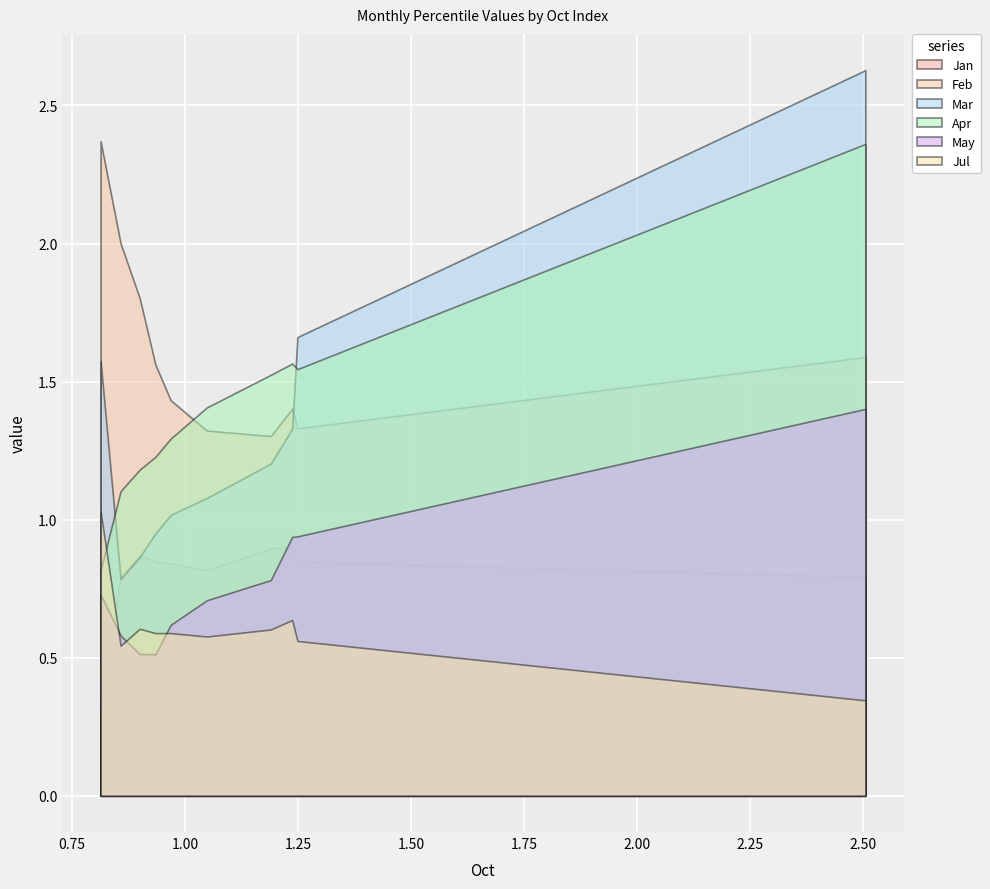

Reading left to right, transcribe all the data shown in this chart.

Jan: pct05=0.3	pct15=0.8	pct25=0.9	pct35=0.8	pct45=0.8	pct55=0.8	pct65=0.9	pct75=0.9	pct85=0.8	pct95=0.8
Feb: pct05=2.4	pct15=2.0	pct25=1.8	pct35=1.6	pct45=1.4	pct55=1.3	pct65=1.3	pct75=1.4	pct85=1.3	pct95=1.6
Mar: pct05=1.6	pct15=0.8	pct25=0.9	pct35=0.9	pct45=1.0	pct55=1.1	pct65=1.2	pct75=1.3	pct85=1.7	pct95=2.6
Apr: pct05=0.8	pct15=1.1	pct25=1.2	pct35=1.2	pct45=1.3	pct55=1.4	pct65=1.5	pct75=1.6	pct85=1.5	pct95=2.4
May: pct05=0.7	pct15=0.6	pct25=0.5	pct35=0.5	pct45=0.6	pct55=0.7	pct65=0.8	pct75=0.9	pct85=0.9	pct95=1.4
Jul: pct05=1.0	pct15=0.5	pct25=0.6	pct35=0.6	pct45=0.6	pct55=0.6	pct65=0.6	pct75=0.6	pct85=0.6	pct95=0.3